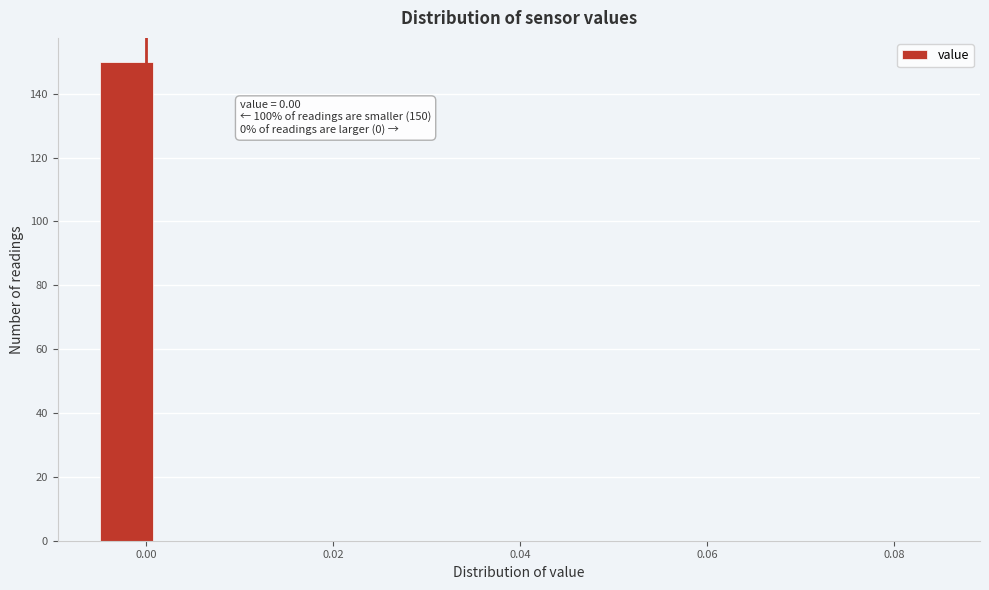

Around what value on the x-axis is the tallest bar? Give the approximate position of its centre, as read against the axis.

-0.002